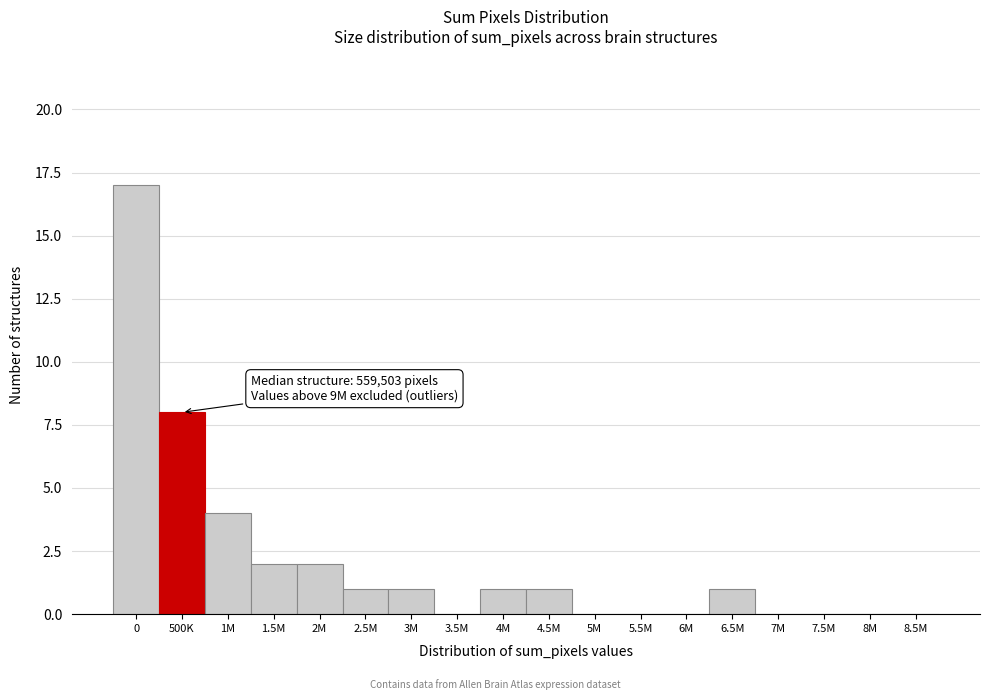

Reading left to right, what are all the values shown in this chart?

0=17	500K=8	1M=4	1.5M=2	2M=2	2.5M=1	3M=1	3.5M=0	4M=1	4.5M=1	5M=0	5.5M=0	6M=0	6.5M=1	7M=0	7.5M=0	8M=0	8.5M=0